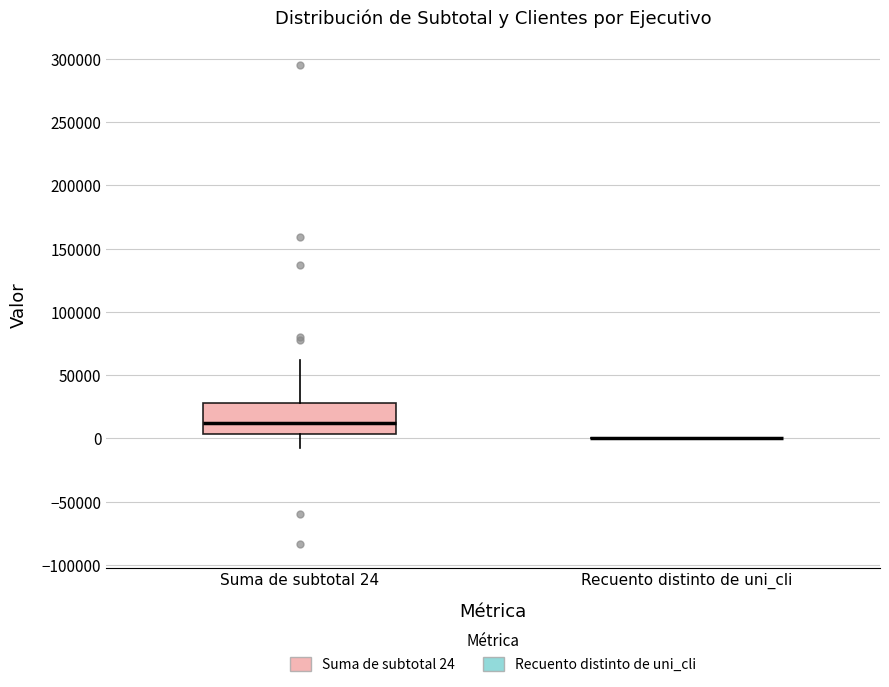

Which box is the tallest, from its lower edge to its upper edge?

Suma de subtotal 24